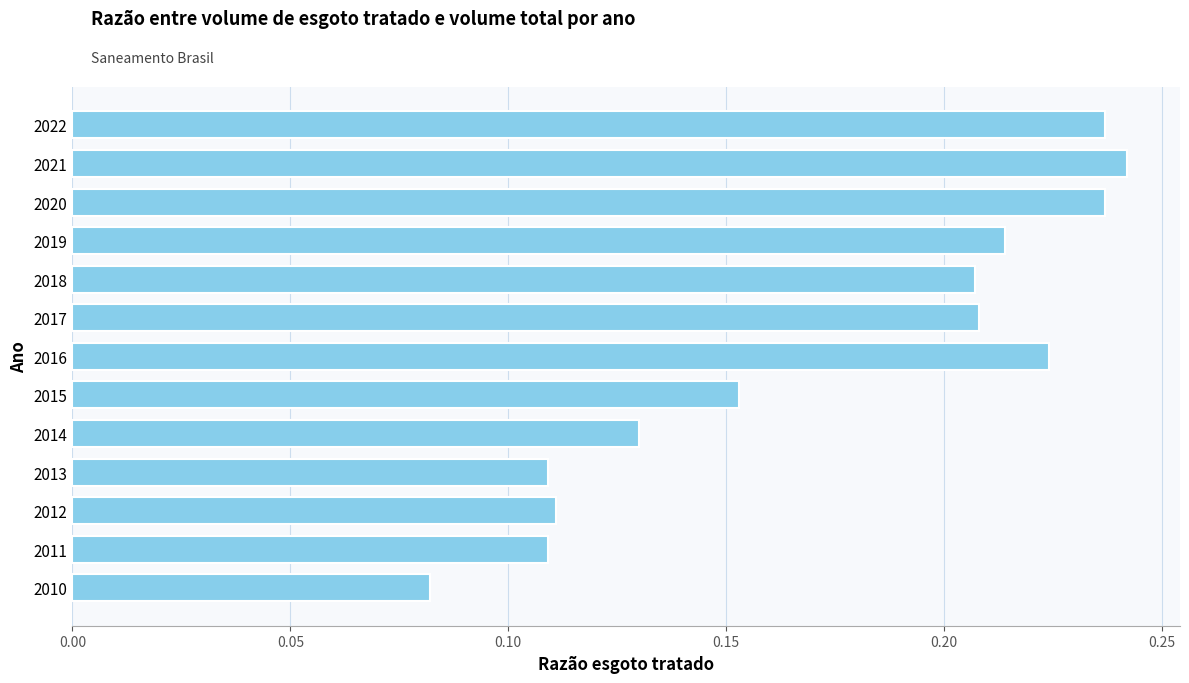

Which label corresponds to the smallest value in the chart?

2010